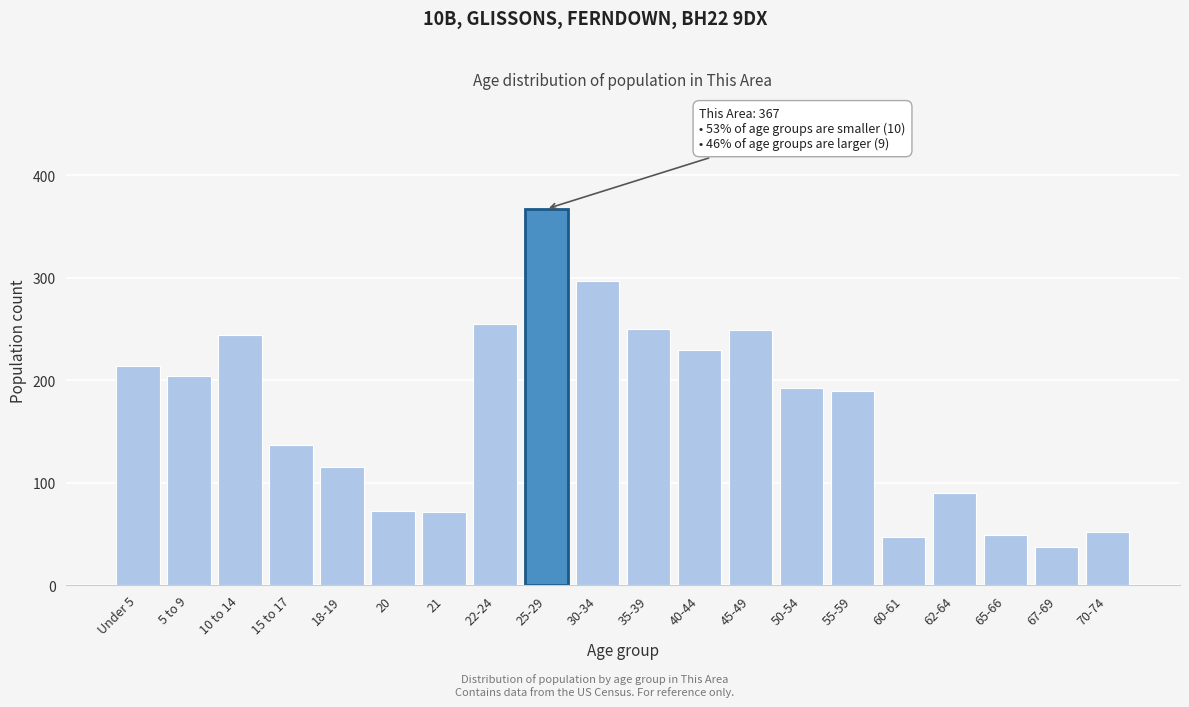

Which has a higher value, Under 5 or 50-54?

Under 5